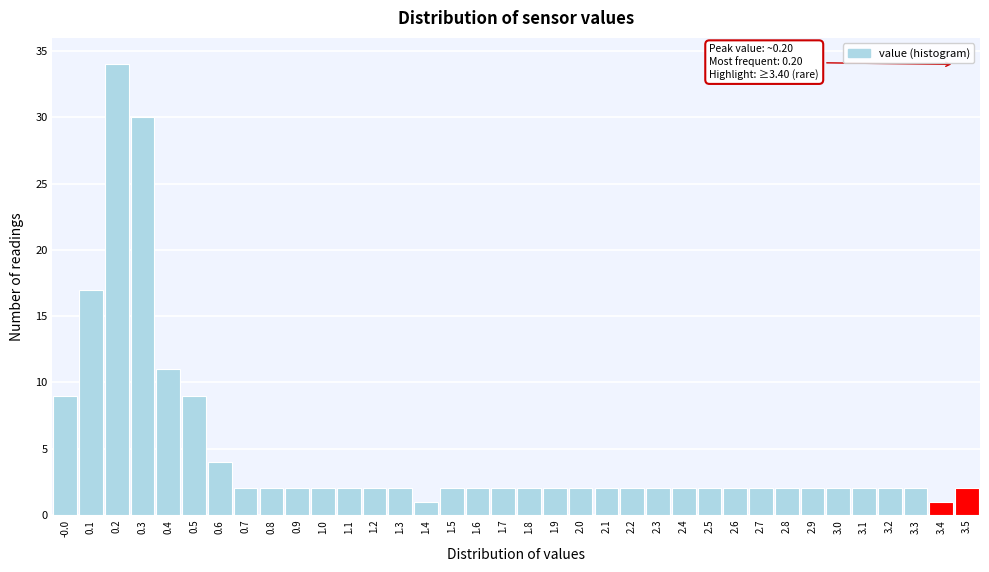

Which range on the x-axis has the tallest bar?

0.15 to 0.25